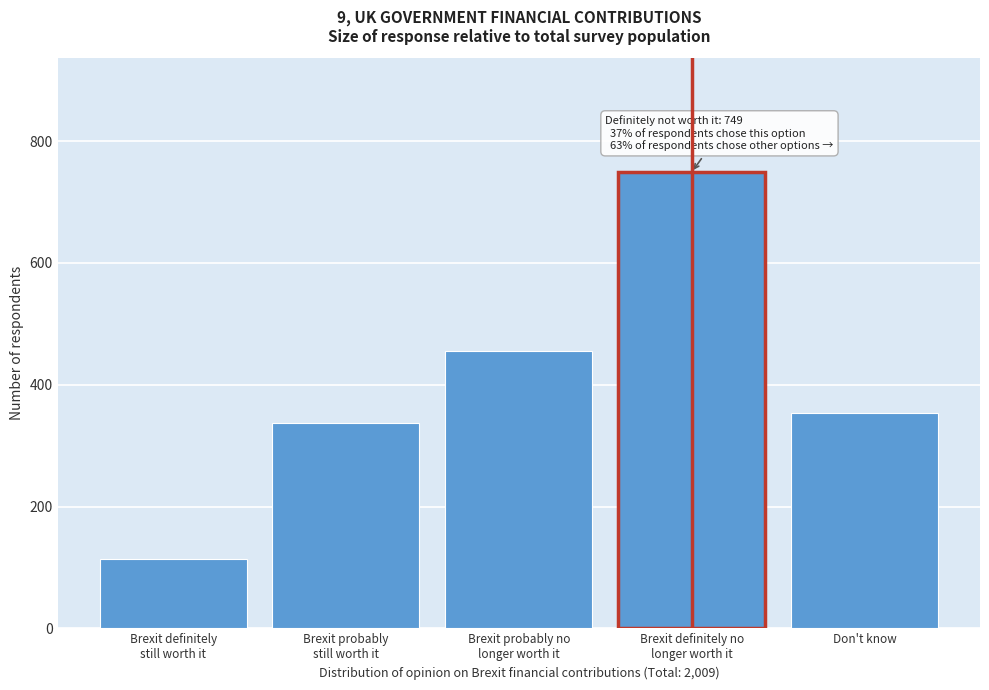

Reading right to left, list all the values displayed in this chart.

353	749	456	337	114